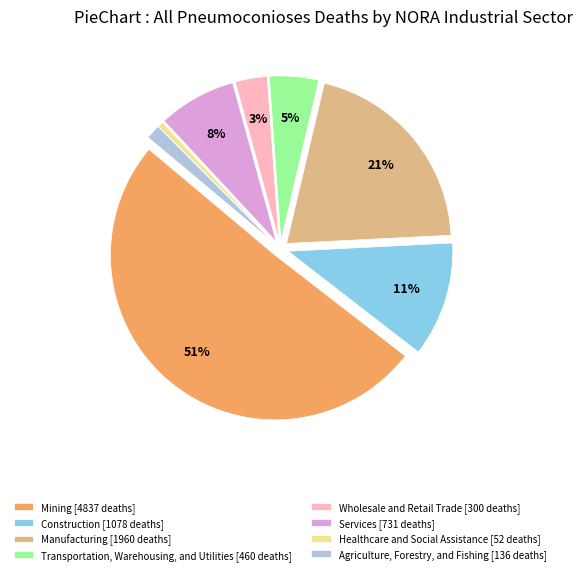

What percentage is the Manufacturing [1960 deaths] slice, to the nearest percent?

21%